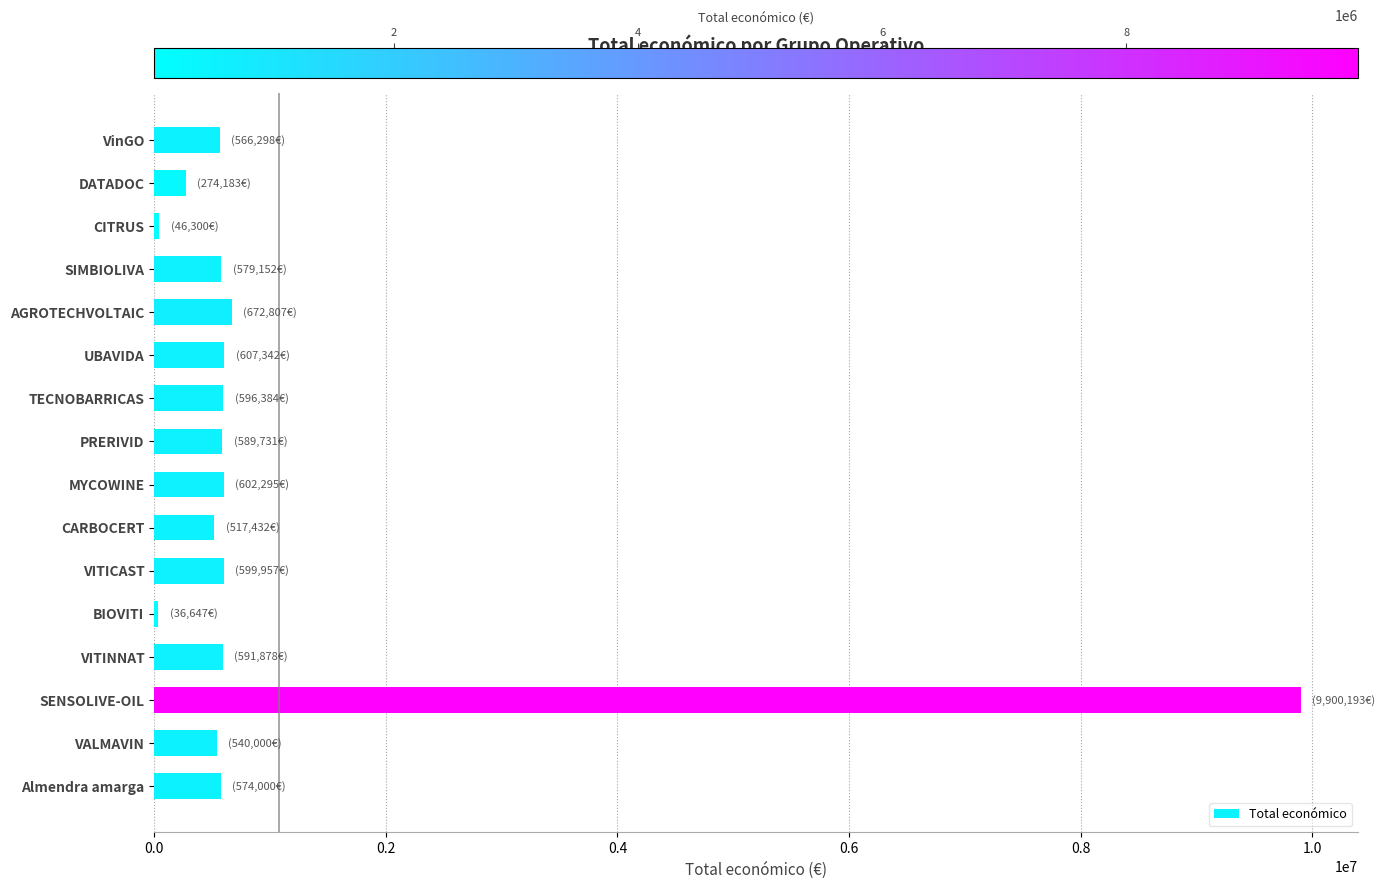

Is it true that the value at VALMAVIN is 540000.0?

True